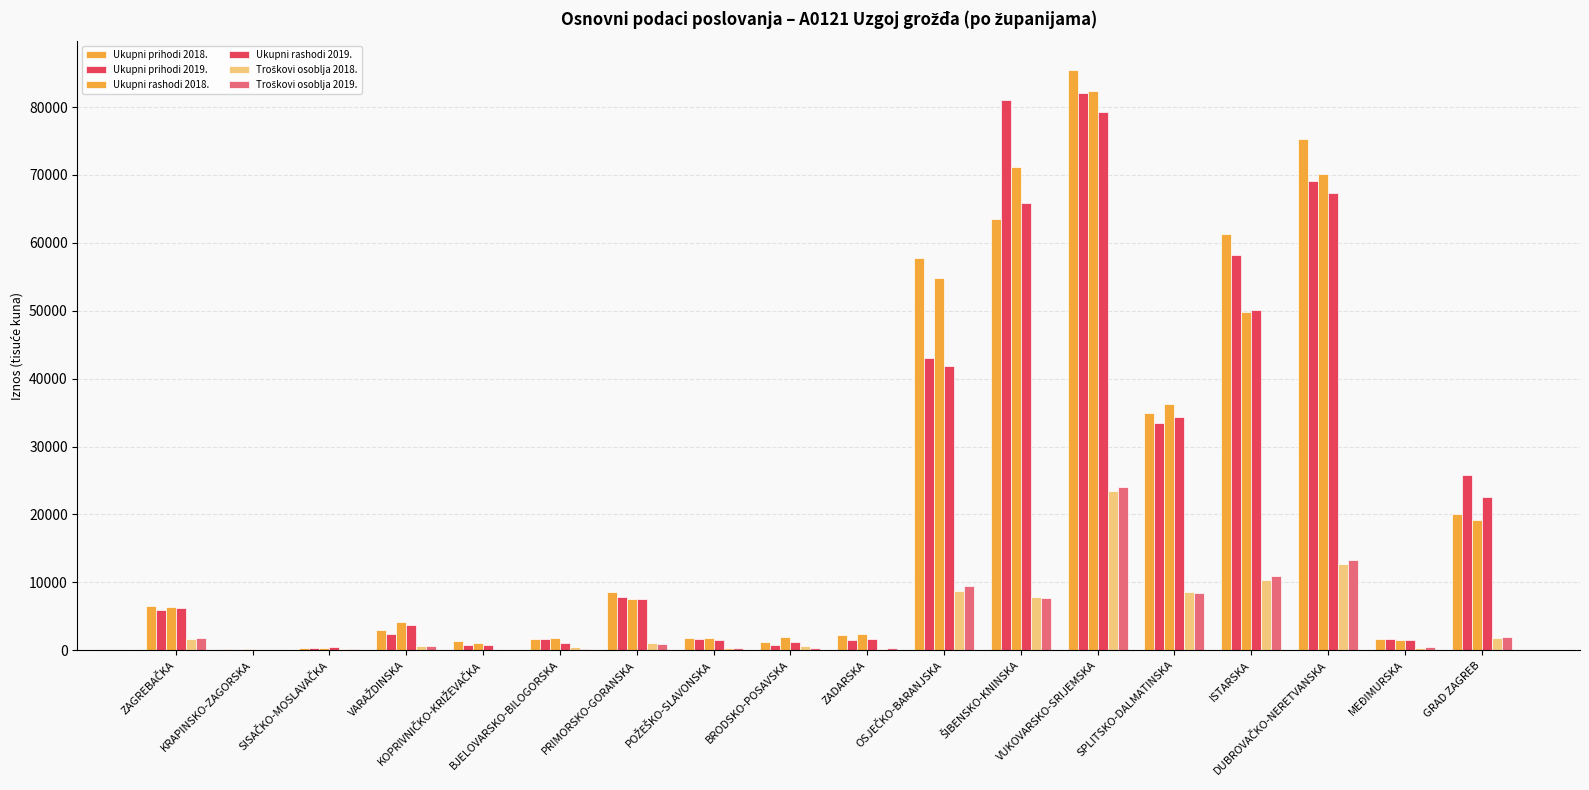

Is the value of Ukupni rashodi 2018. at ŠIBENSKO-KNINSKA greater than the value of Ukupni rashodi 2019. at KRAPINSKO-ZAGORSKA?

Yes